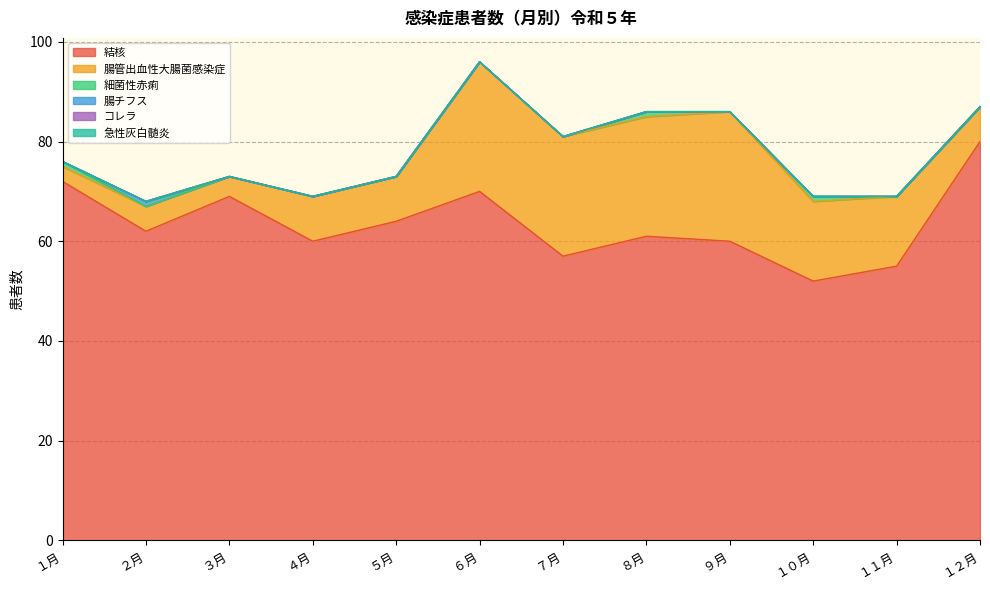

True or false: 急性灰白髄炎 and 細菌性赤痢 intersect in this chart.

False